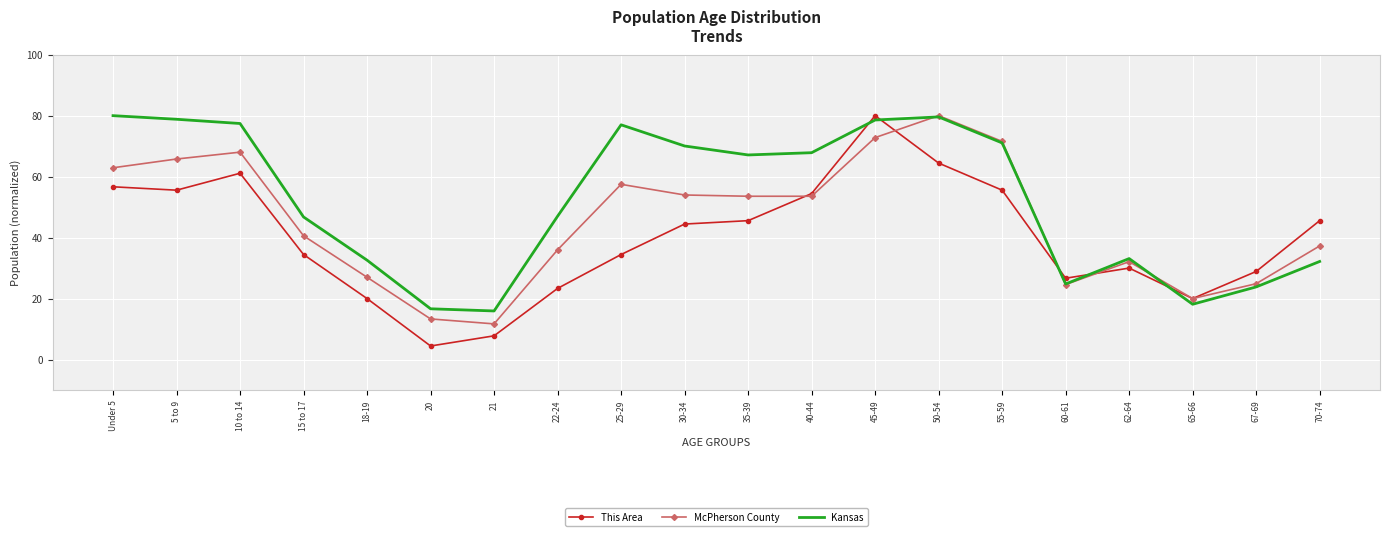

True or false: This Area has a value of 20.0 at 62-64.

False